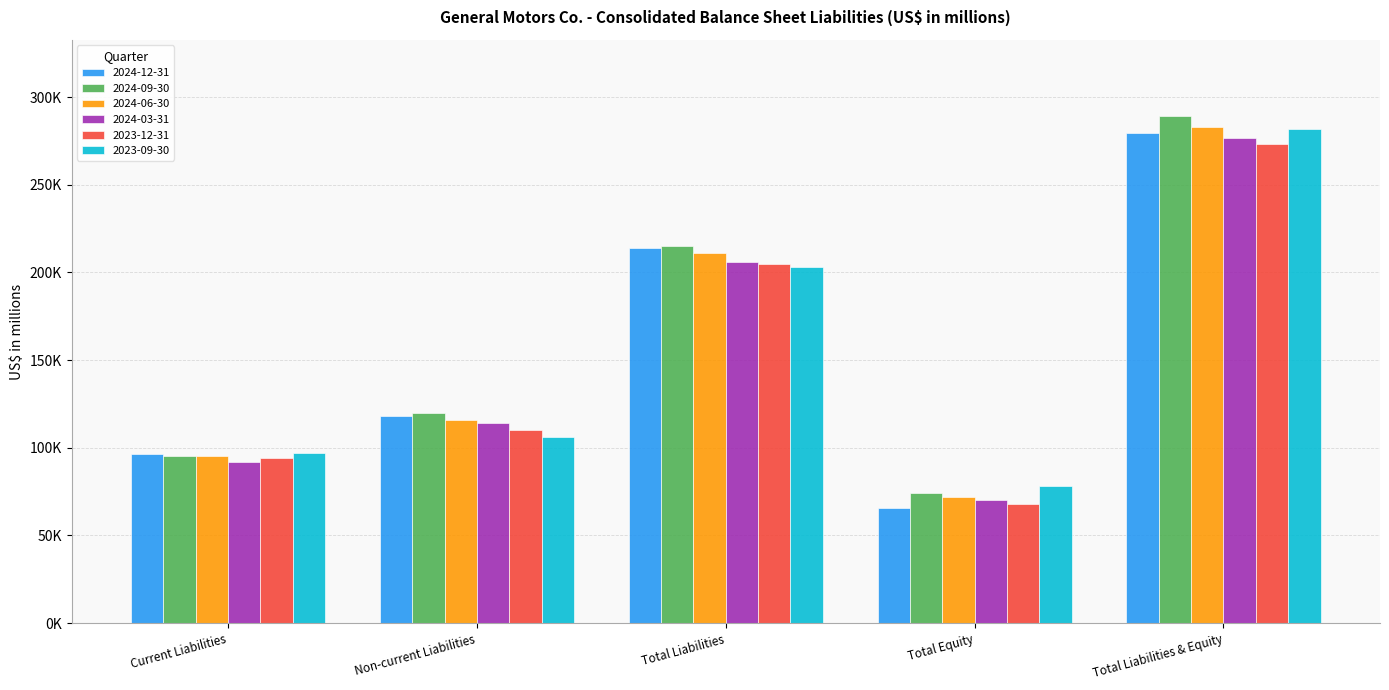

The value of 2023-12-31 at Non-current Liabilities is 146412. True or false?

False